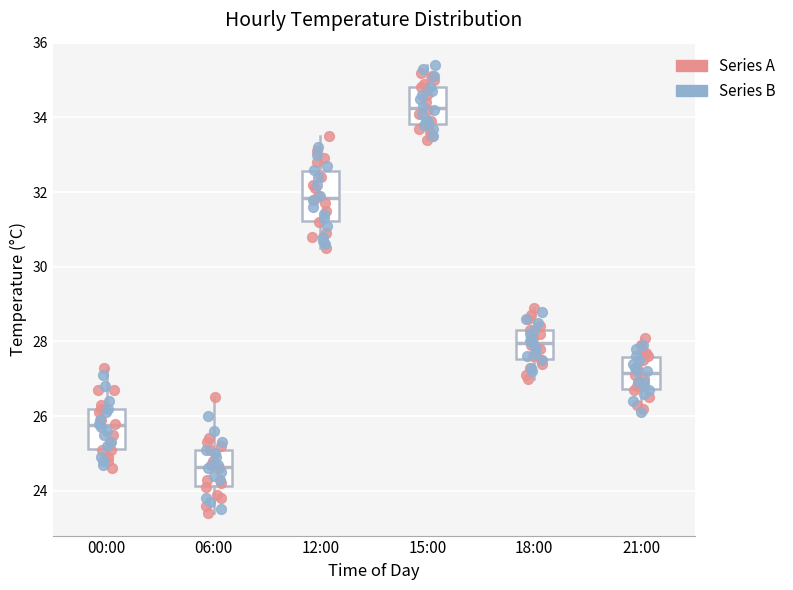

Where is the upper edge of the box for 15:00 on the y-axis? The values are not printed on the chart, so give them approximately, as read against the axis.

34.8